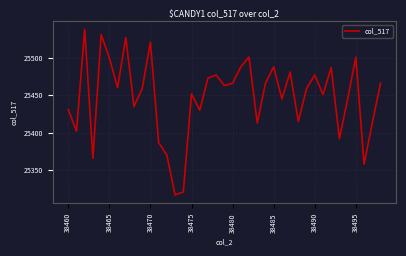

What is the minimum value shown in the chart?

25317